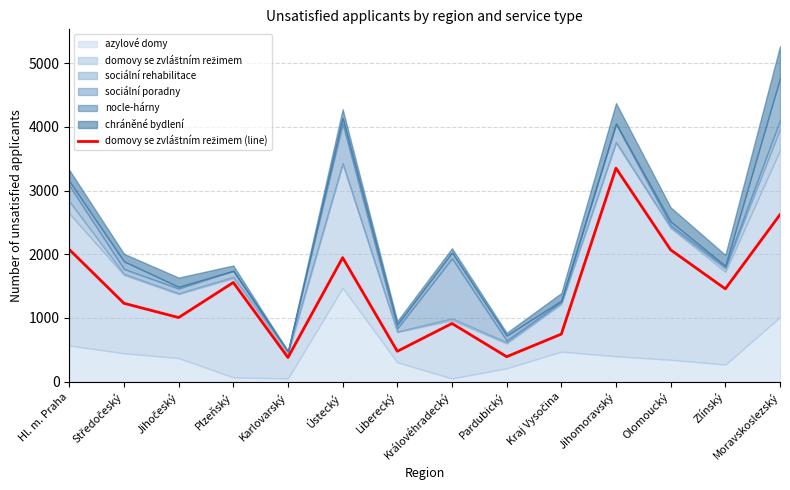

Where is the first local maximum?

Plzeňský